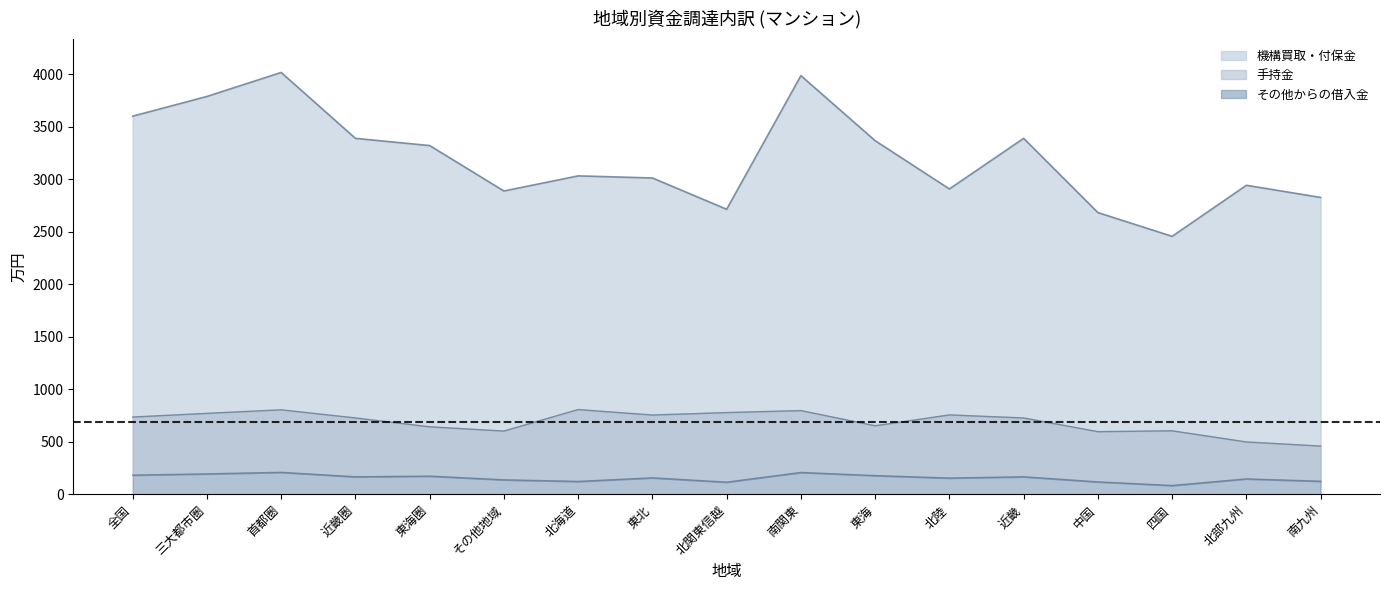

The 手持金 series shows 206.6 at 首都圏. True or false?

False